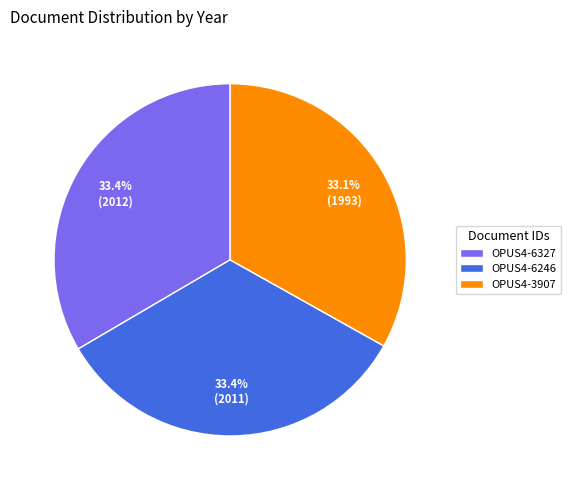

To the nearest percent, what percentage of the pie is OPUS4-6246?

33%